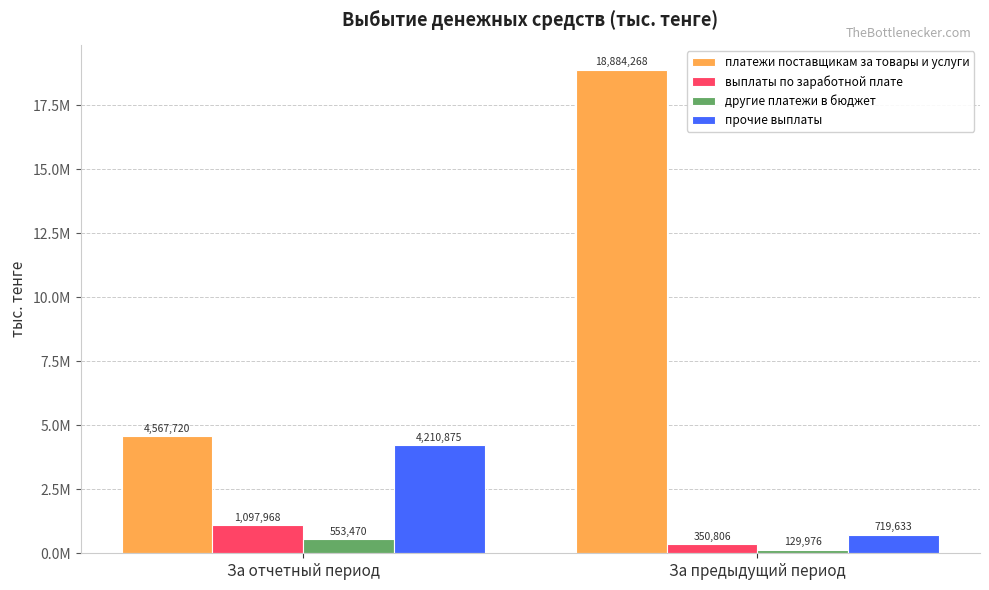

What is the label of the 1st bar from the left?

За отчетный период